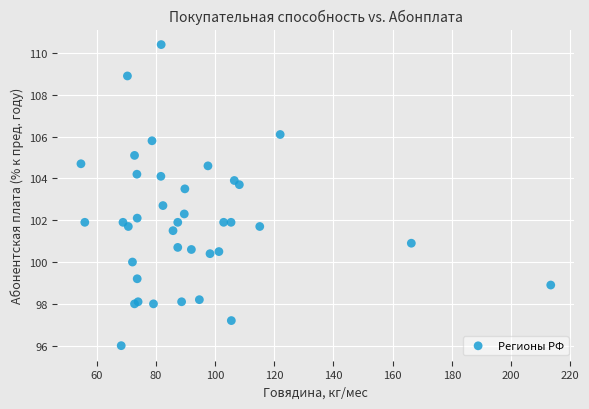

What Y value in the scatter plot is closest to 103?

102.7